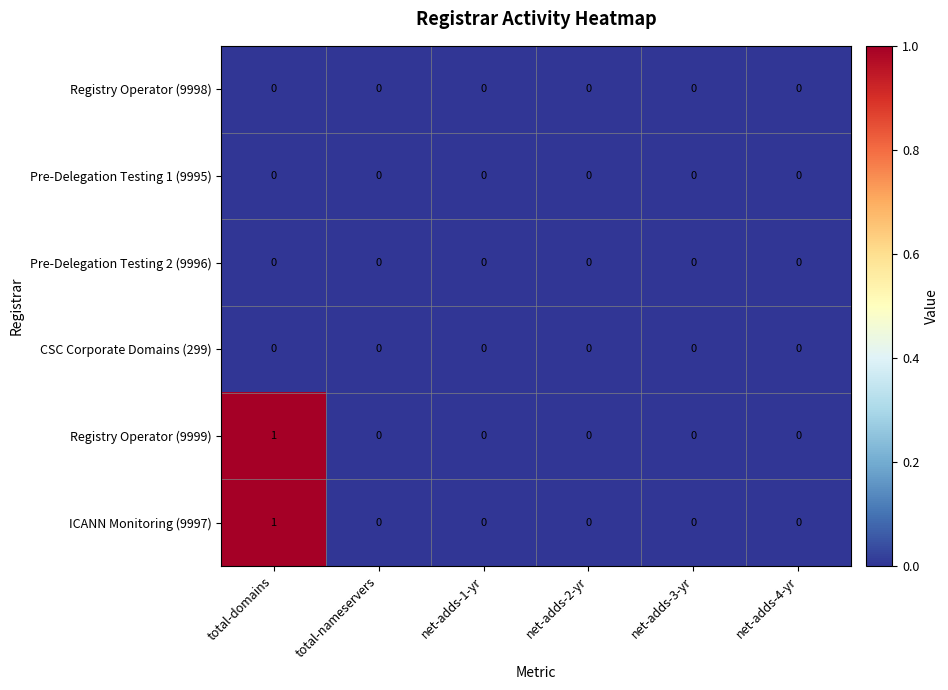

At which category does the chart reach its peak across all series?

total-domains